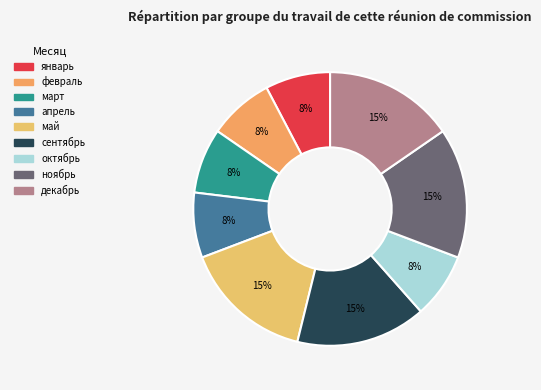

Count the number of slices in the pie.

9